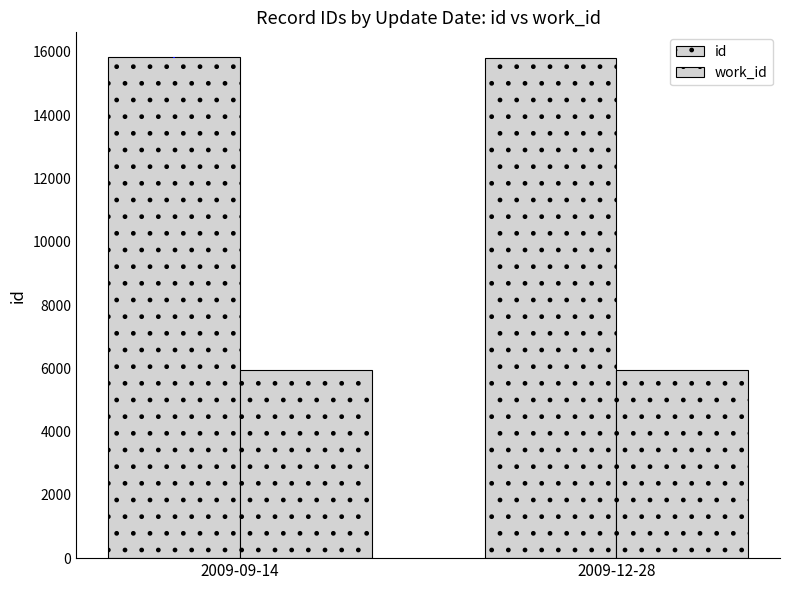

The value of id at 2009-09-14 is 15823.1. True or false?

True